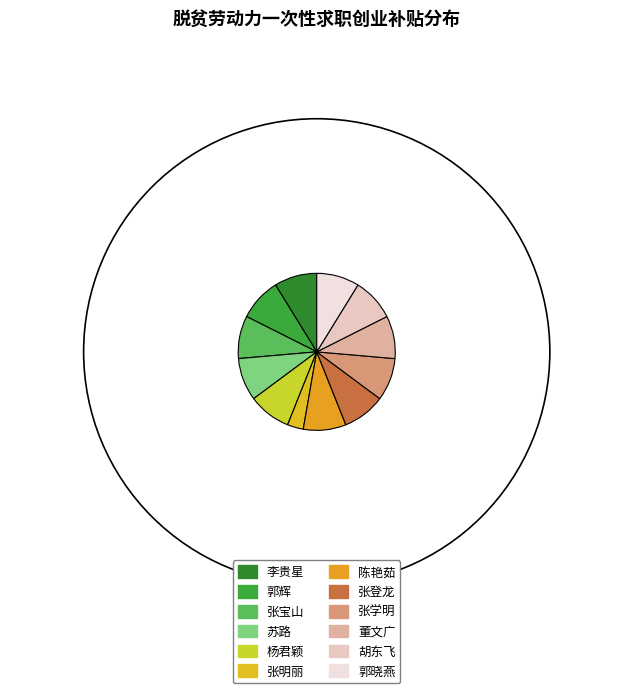

To the nearest percent, what is the average slice percentage?

8%